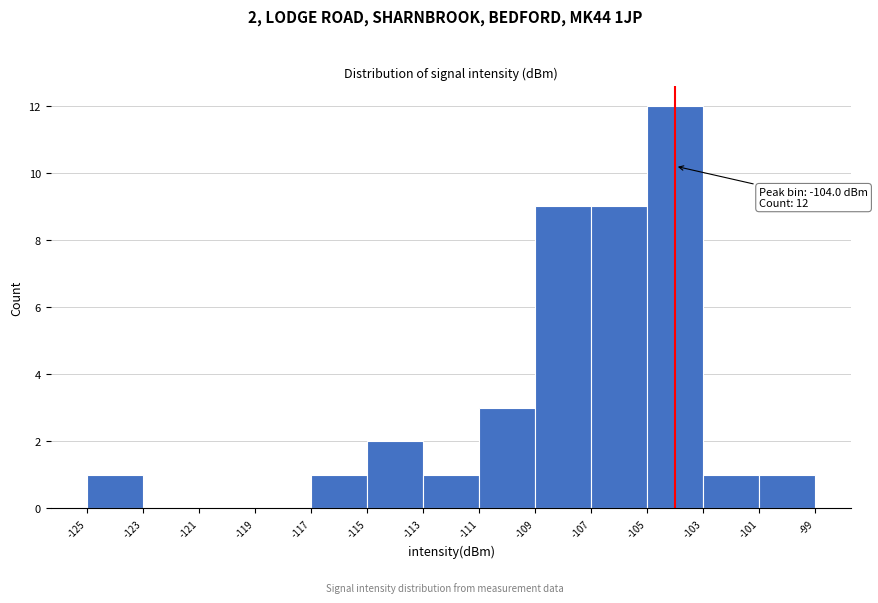

Over which range of the x-axis is the bar tallest?

-105 to -103